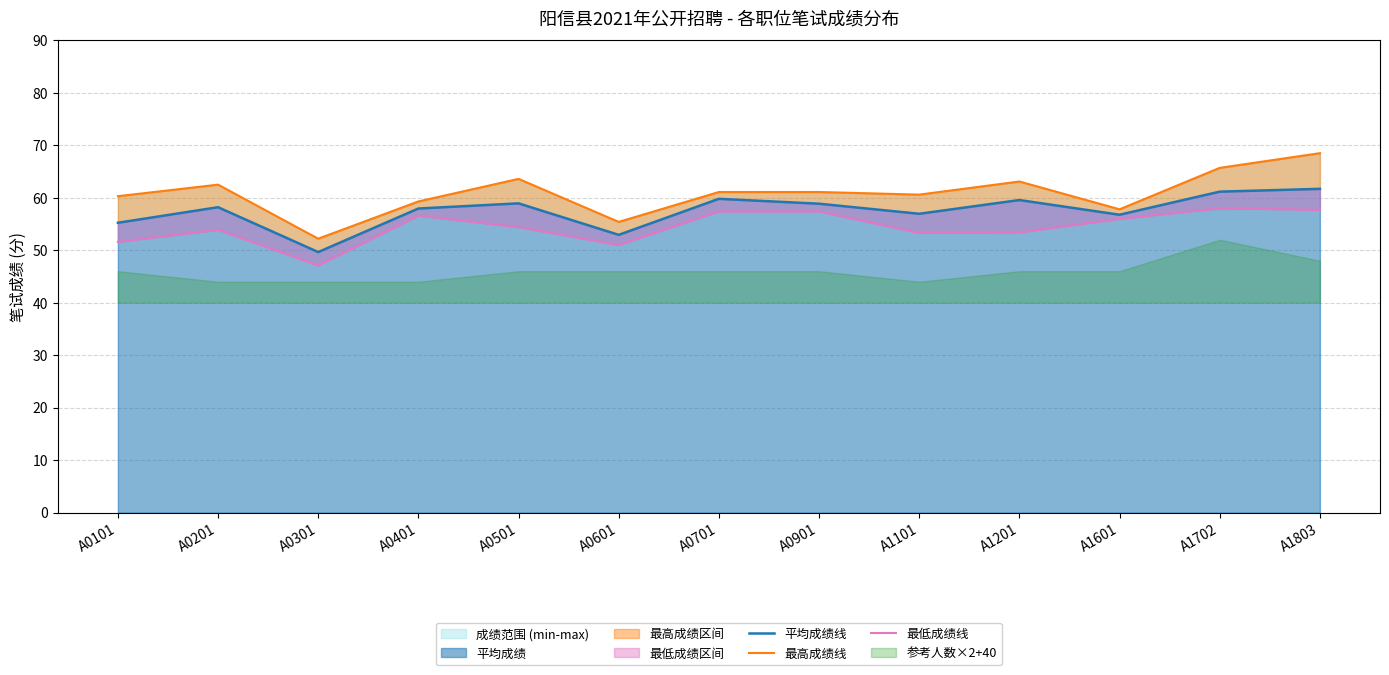

True or false: 平均成绩线 and 最高成绩线 cross at least once.

False